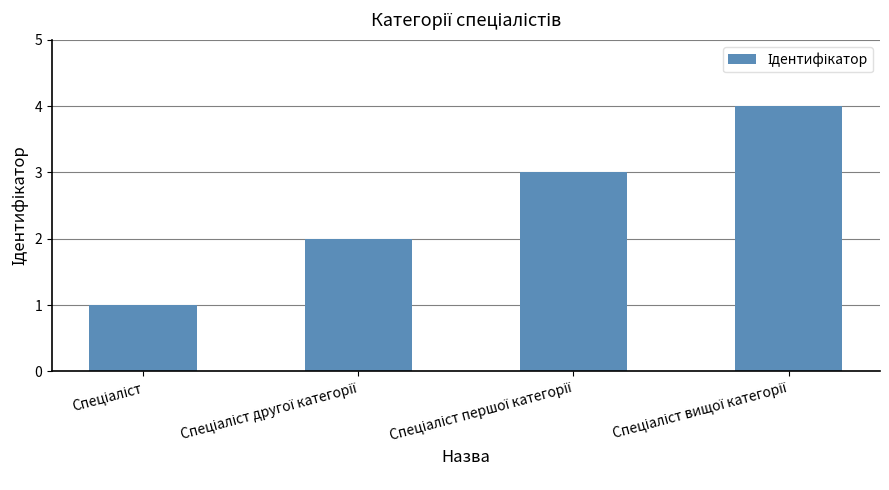

What is the greatest value displayed?

4